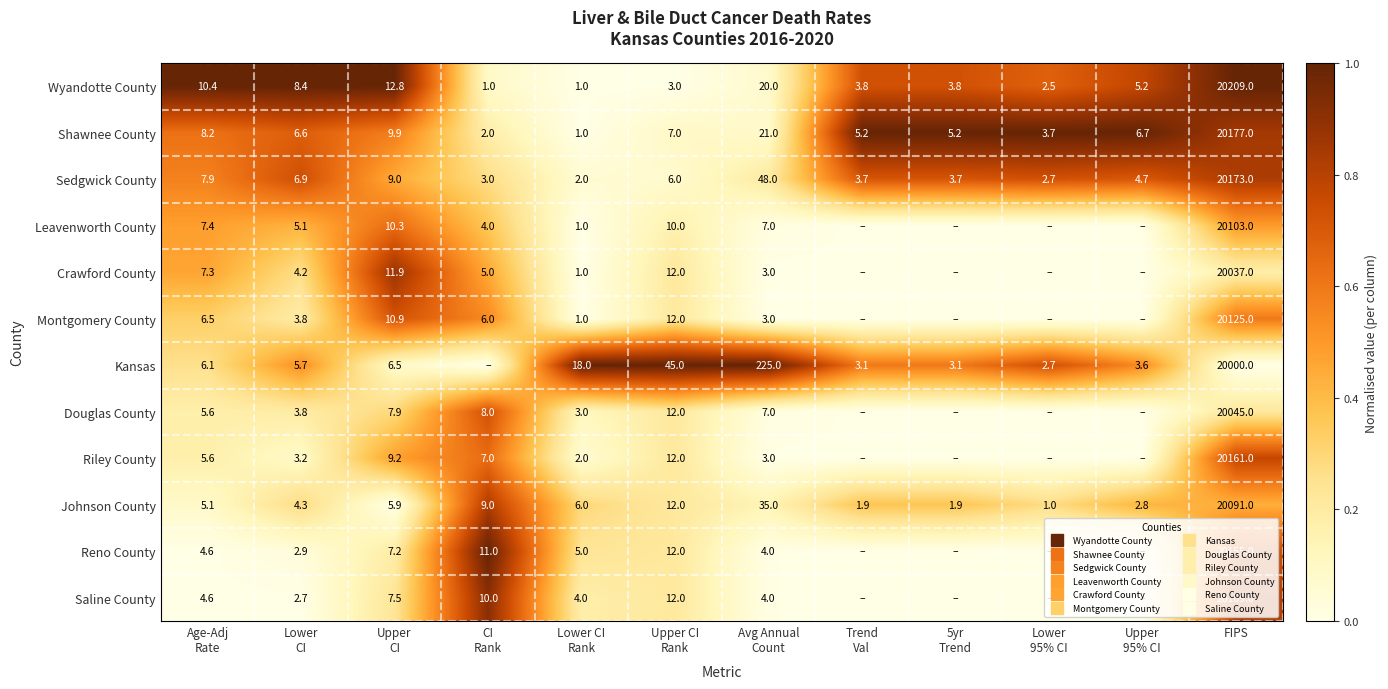

How many values in the Douglas County series exceed 0?

8